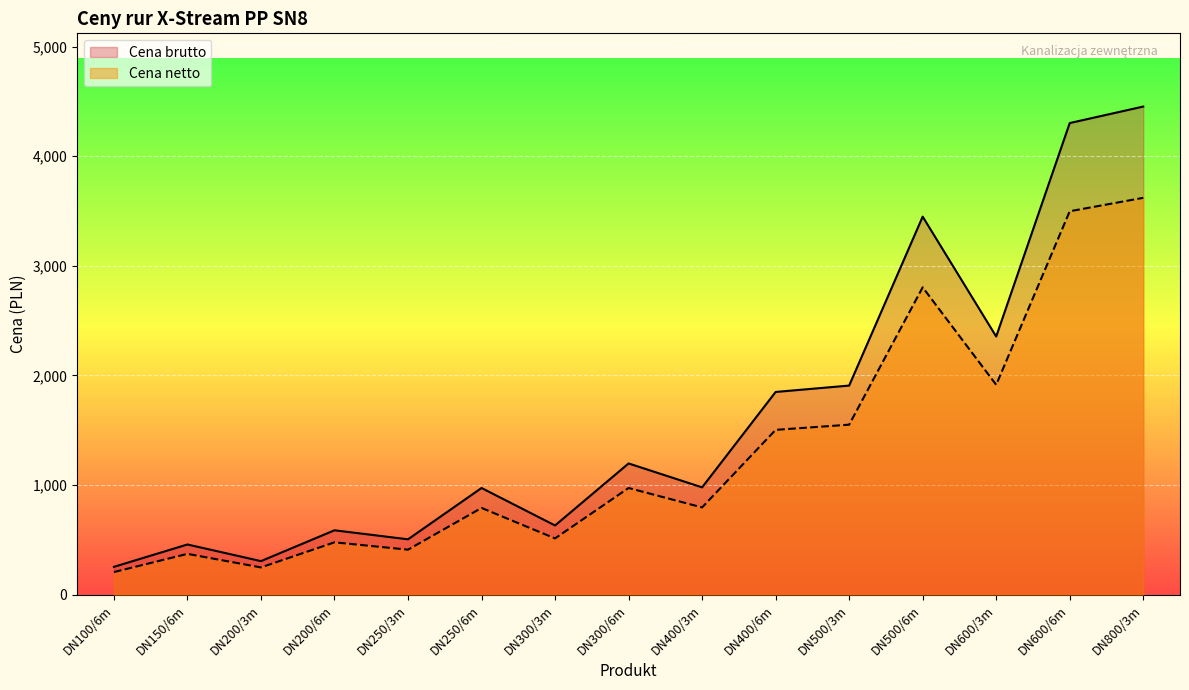

How many values in the Cena netto series exceed 796?

8